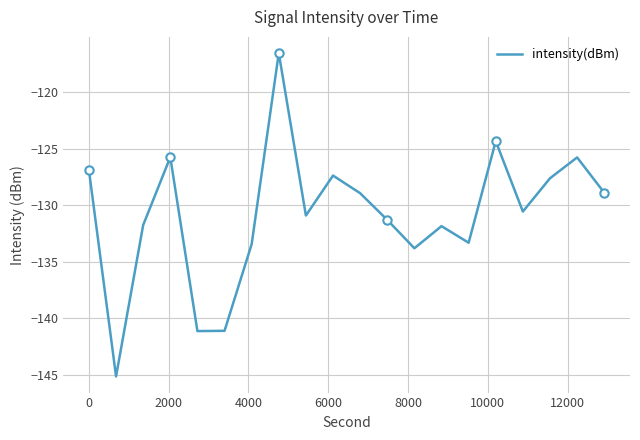

Reading right to left, list all the values displayed in this chart.

-128.9	-125.8	-127.6	-130.6	-124.3	-133.3	-131.9	-133.8	-131.3	-128.9	-127.4	-130.9	-116.6	-133.4	-141.1	-141.1	-125.8	-131.8	-145.1	-126.9